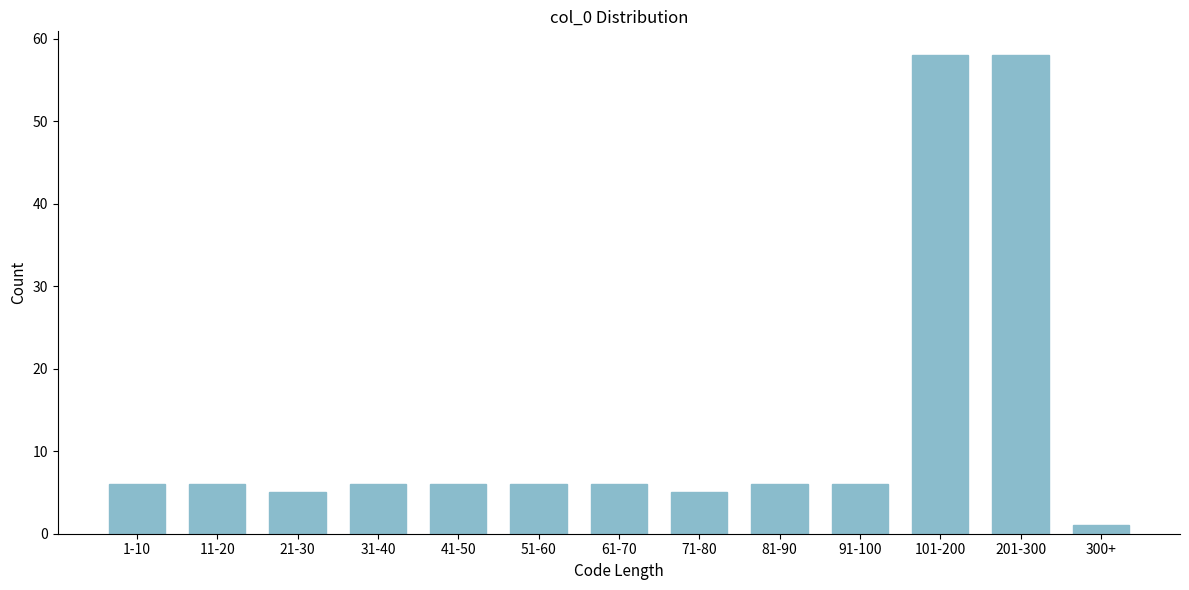

Reading left to right, what are all the values shown in this chart?

6	6	5	6	6	6	6	5	6	6	58	58	1